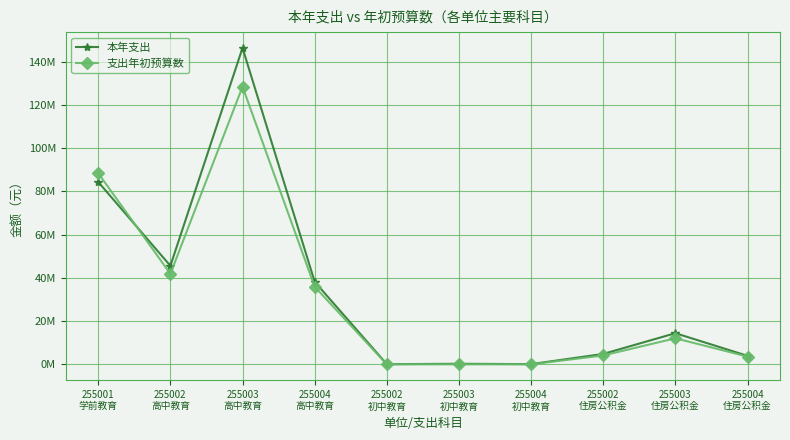

What is the average value of the 本年支出 series?

33802488.3